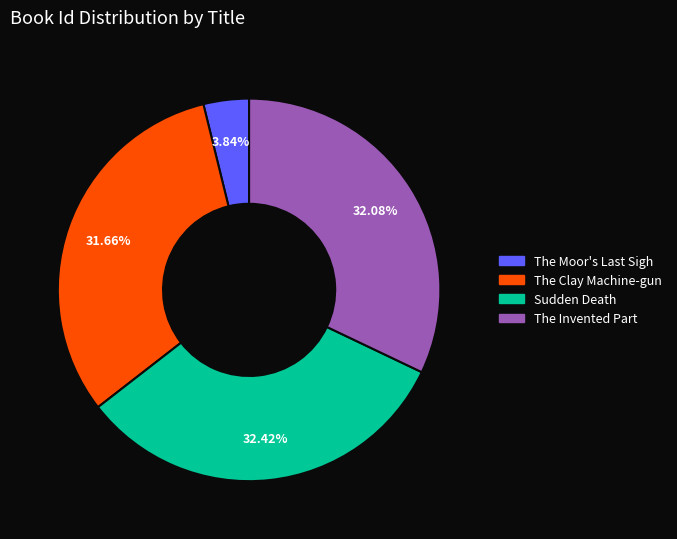

Does any single category account for the majority?

No